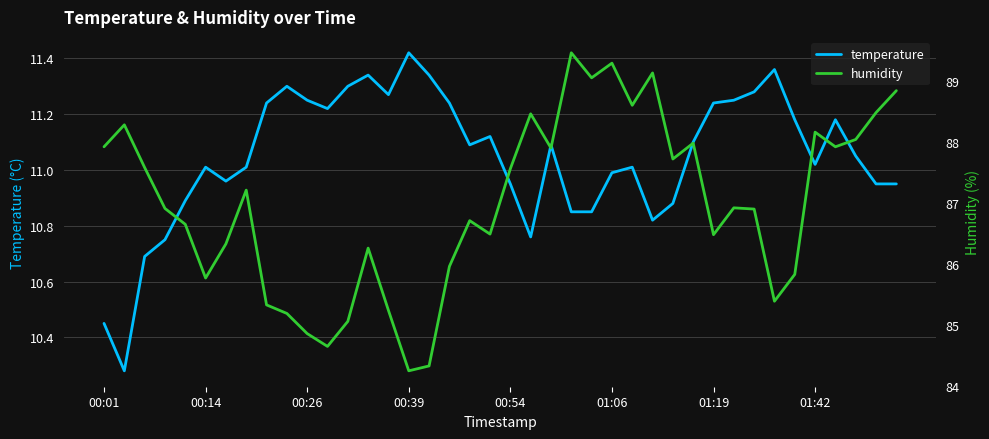

Is the value of temperature at 00:54 greater than the value of humidity at 26?

No